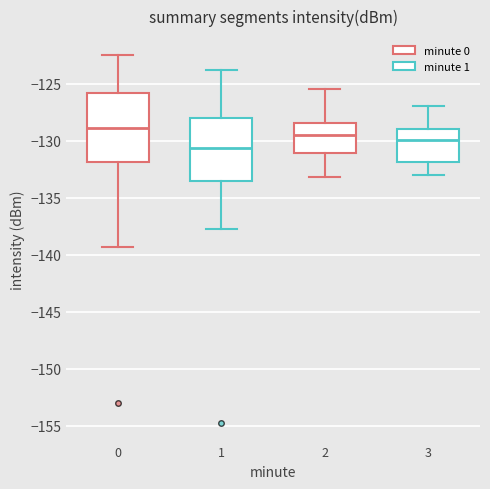

Reading left to right, transcribe this box plot: for each box, give where its median line is, the range the box spans, and where its two whiskers end, as read against the y-axis. The values are not printed on the chart, so give them approximately, as read against the axis.

0: median -129.0, box -132.0 to -126.0, whiskers -139.5 to -122.5
1: median -130.5, box -133.5 to -128.0, whiskers -138.0 to -124.0
2: median -129.5, box -131.0 to -128.5, whiskers -133.0 to -125.5
3: median -130.0, box -132.0 to -129.0, whiskers -133.0 to -127.0